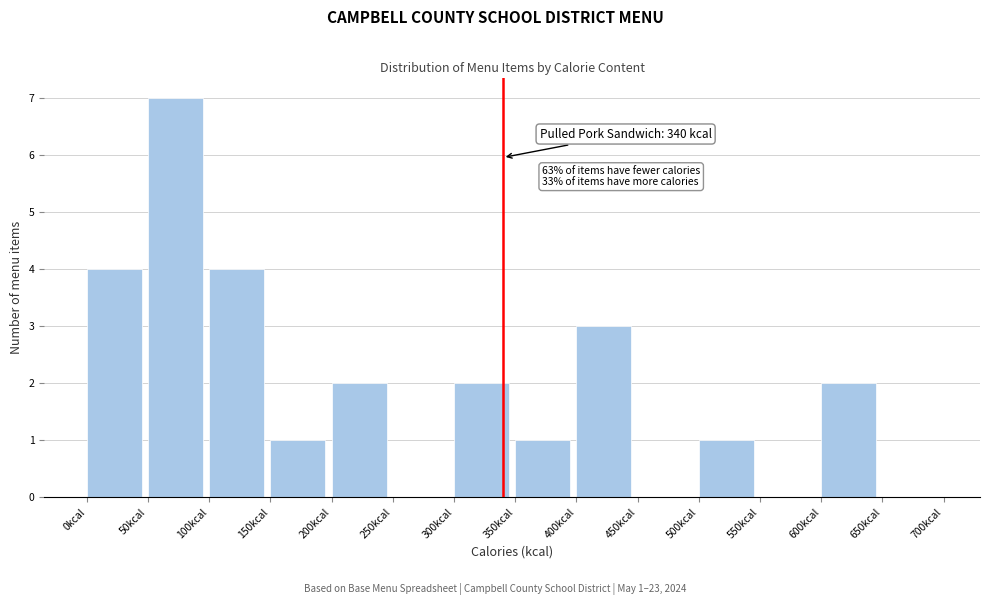

Over which range of the x-axis is the bar tallest?

50 to 100